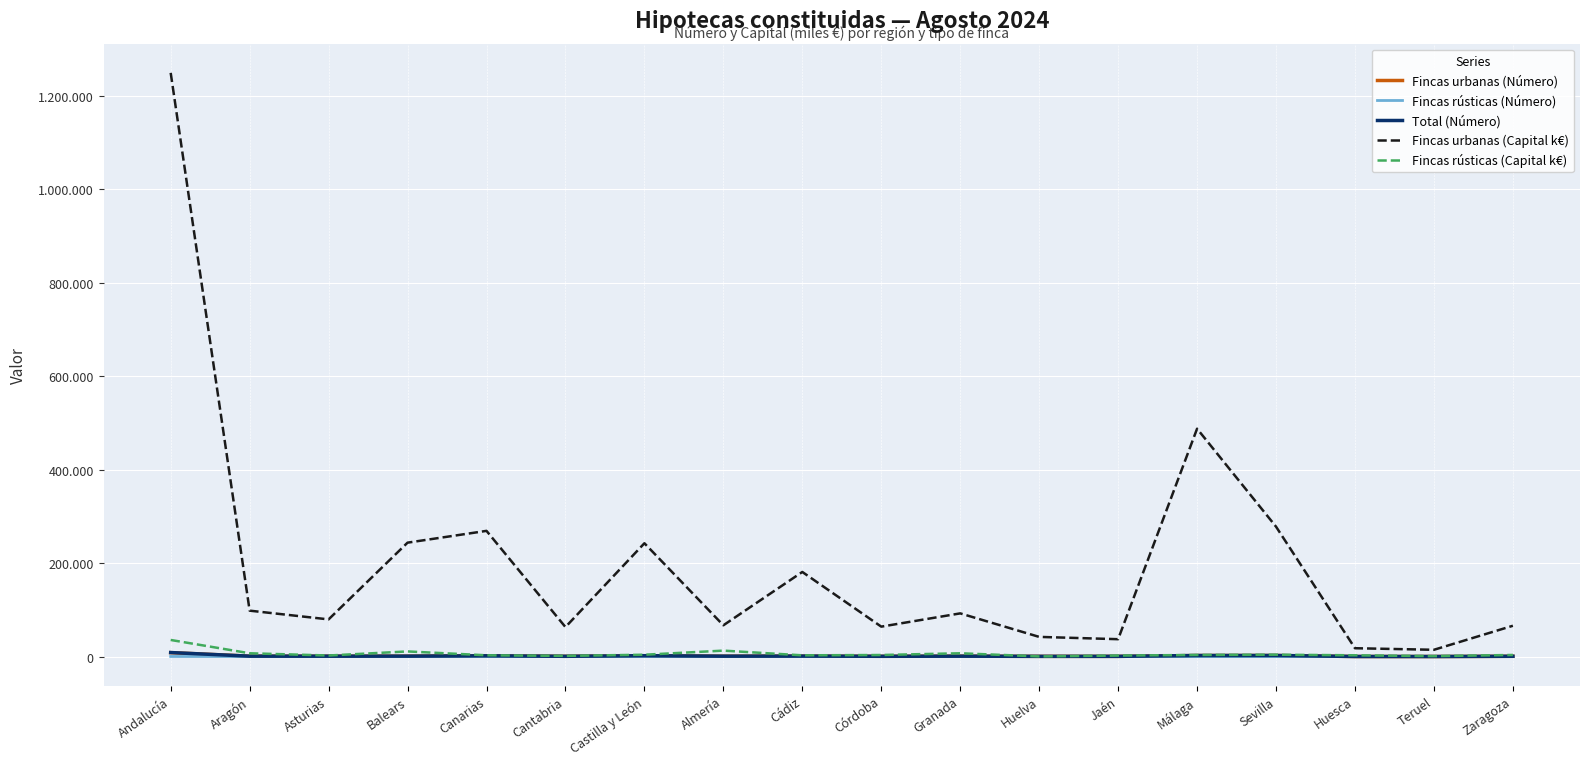

Which series has the largest total across all categories?

Fincas urbanas (Capital k€)